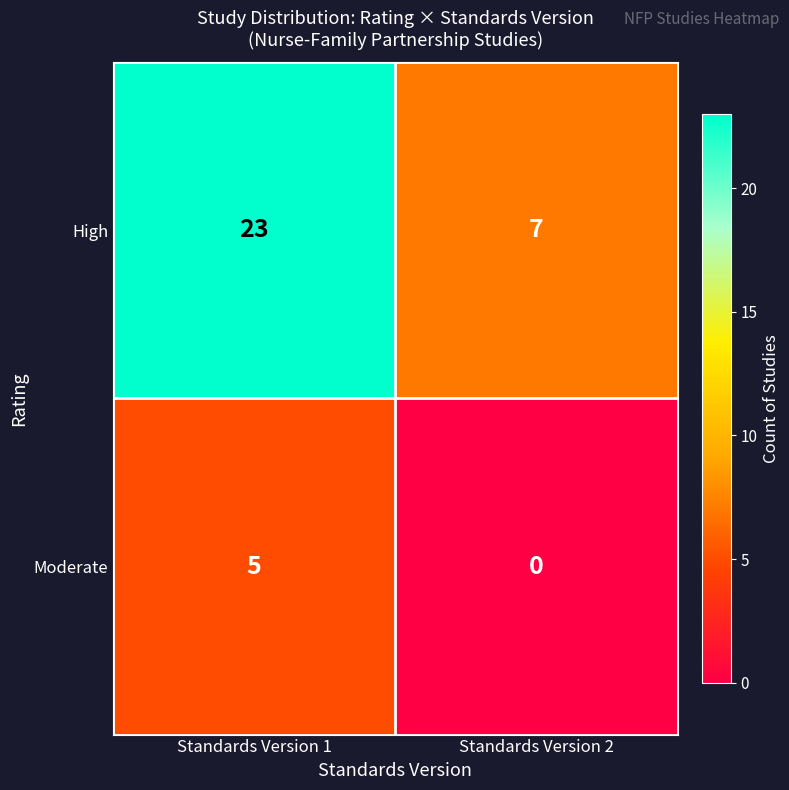

Is the value of Moderate at Standards Version 2 greater than the value of High at Standards Version 2?

No